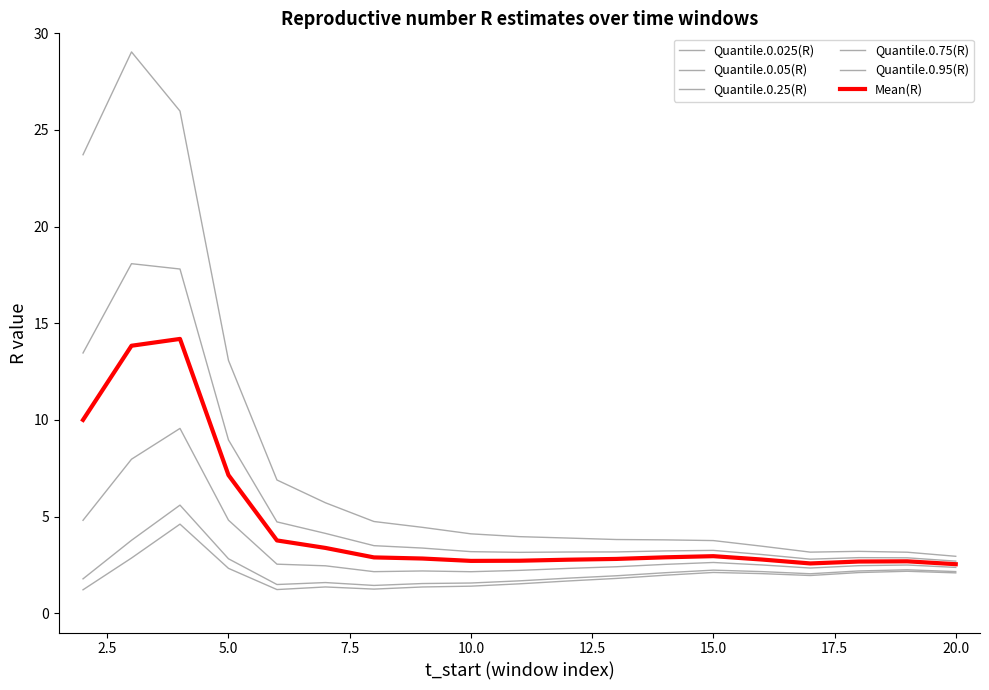

How many interior local peaks does the Quantile.0.95(R) series have?

2